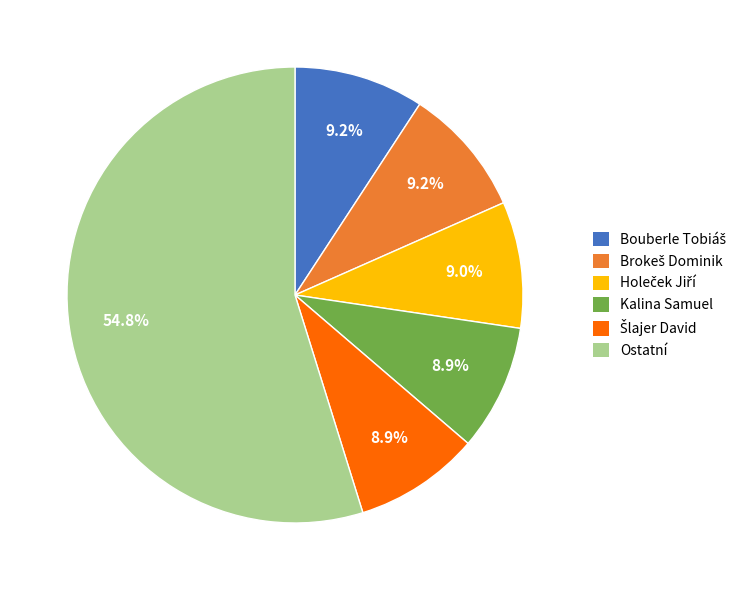

Does Kalina Samuel represent more than half of the total?

No